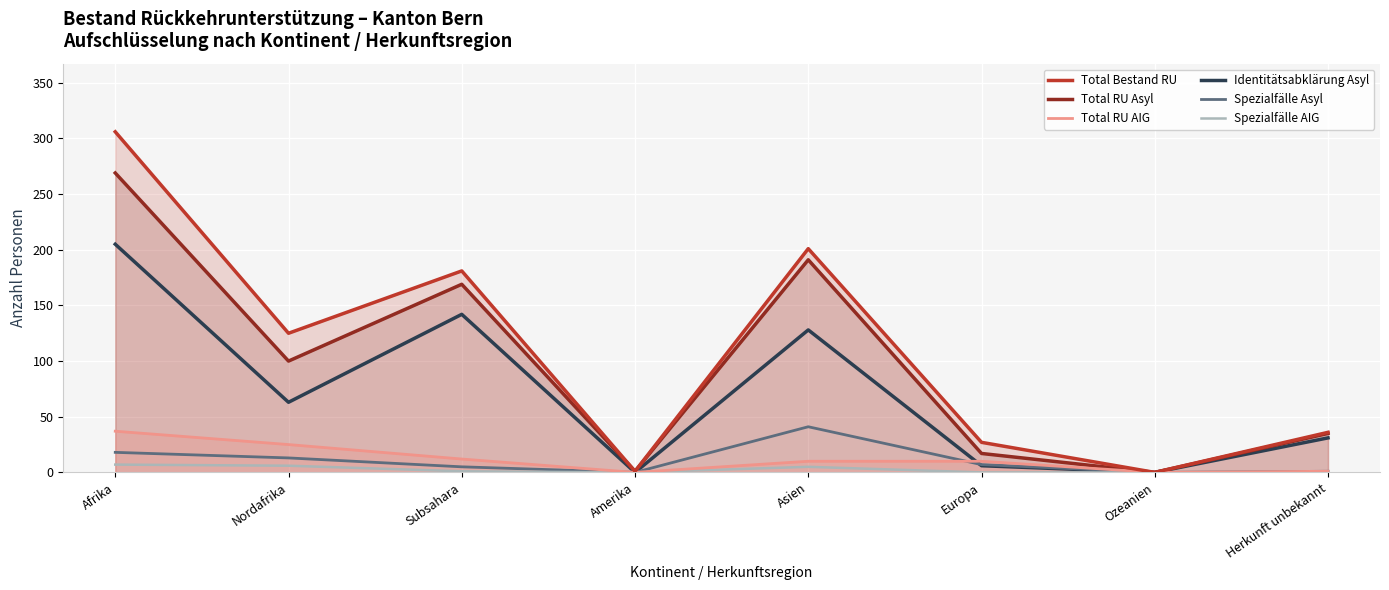

True or false: Total RU AIG and Total Bestand RU cross at least once.

False